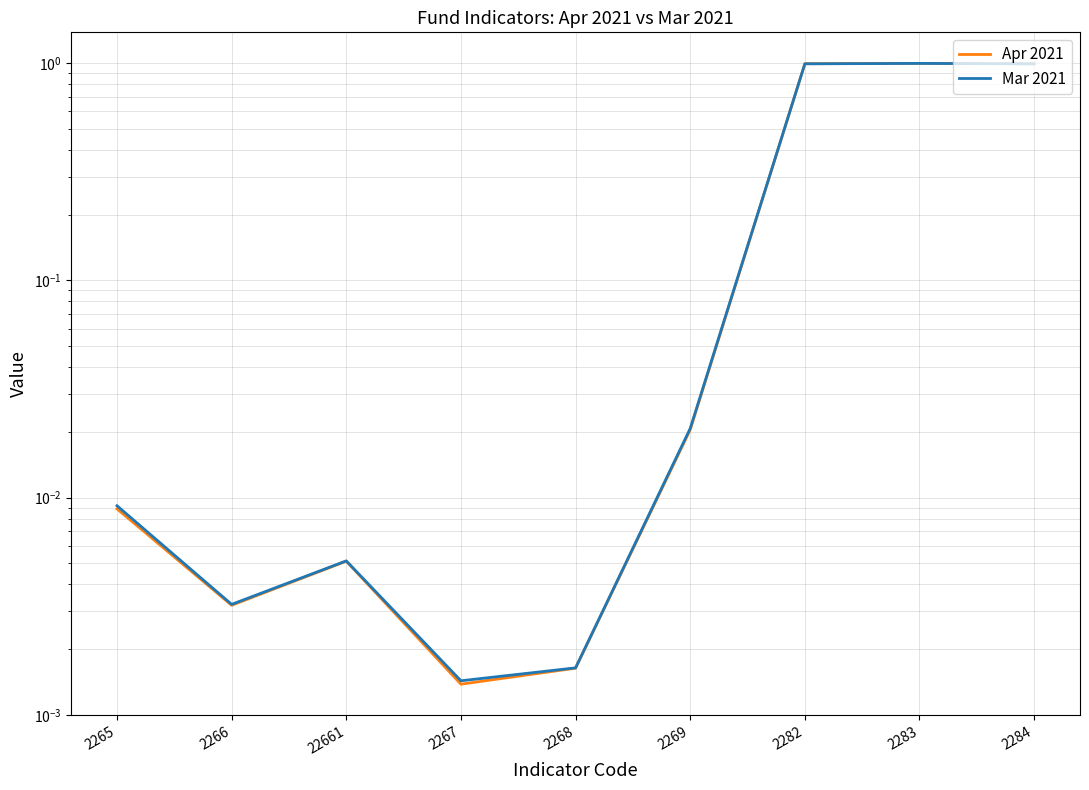

What is the difference between the maximum and second lowest values in the Mar 2021 series?

1.0